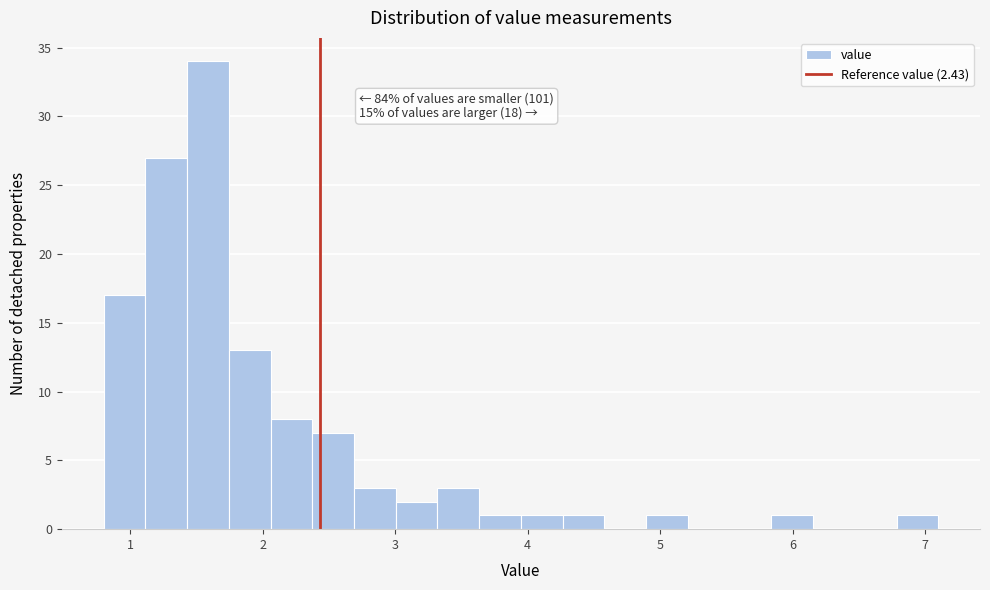

Around what value on the x-axis is the tallest bar? Give the approximate position of its centre, as read against the axis.

1.6